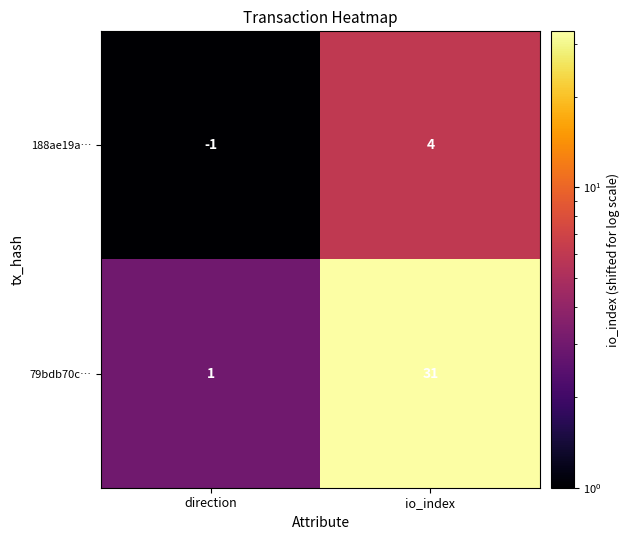

Rank the series by their maximum value, from highest to lowest.

79bdb70c…, 188ae19a…